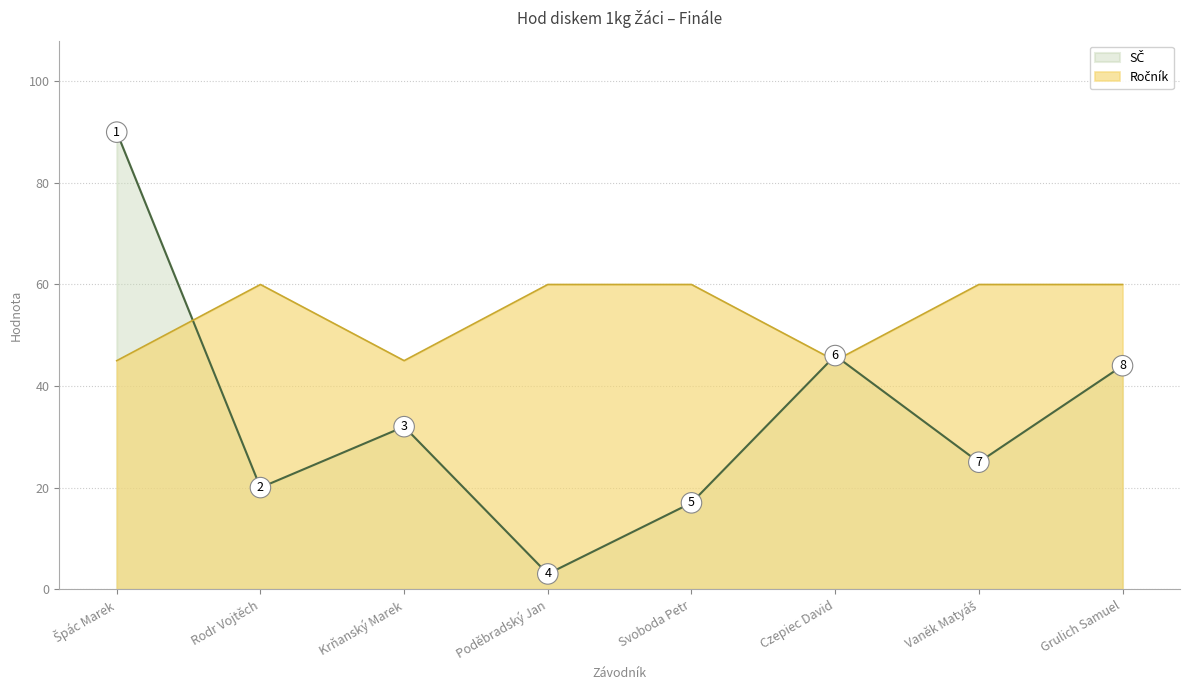

List the labels in order of SČ value, smallest first.

Poděbradský Jan, Svoboda Petr, Rodr Vojtěch, Vaněk Matyáš, Krňanský Marek, Grulich Samuel, Czepiec David, Špác Marek